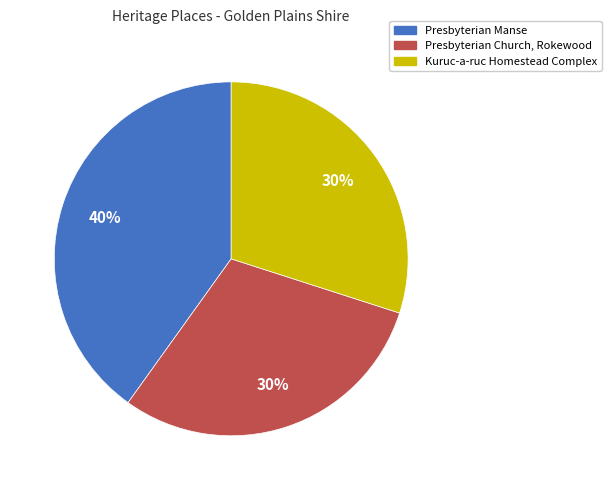

Is there any slice that represents more than half of the pie?

No